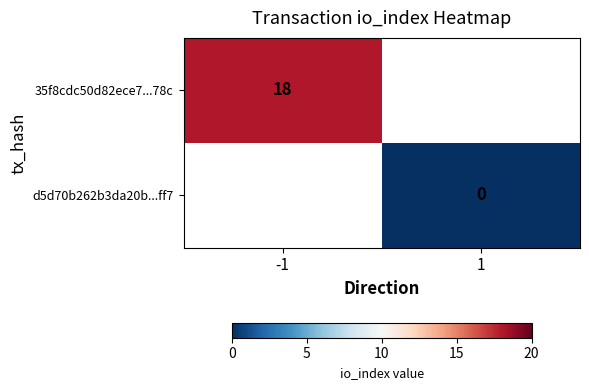

Which has a higher value, 1 or -1?

-1